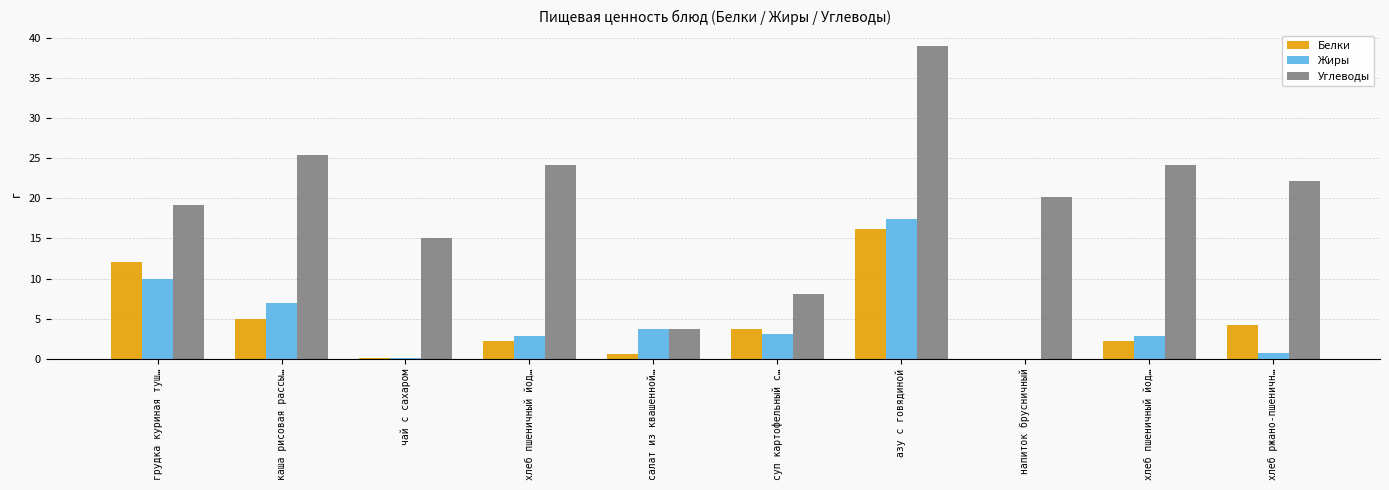

What are all the series names shown in the legend?

Белки, Жиры, Углеводы